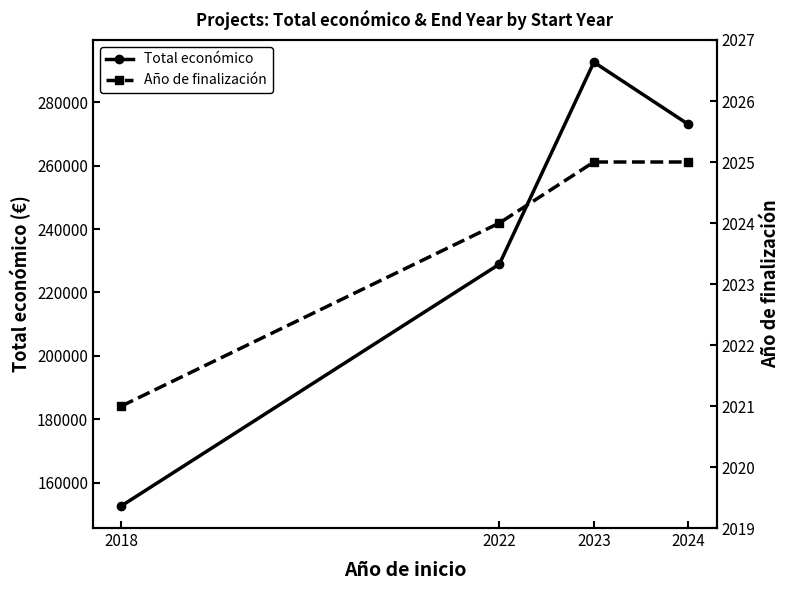

Is the value of Total económico at 2024 greater than the value of Año de finalización at 2023?

Yes